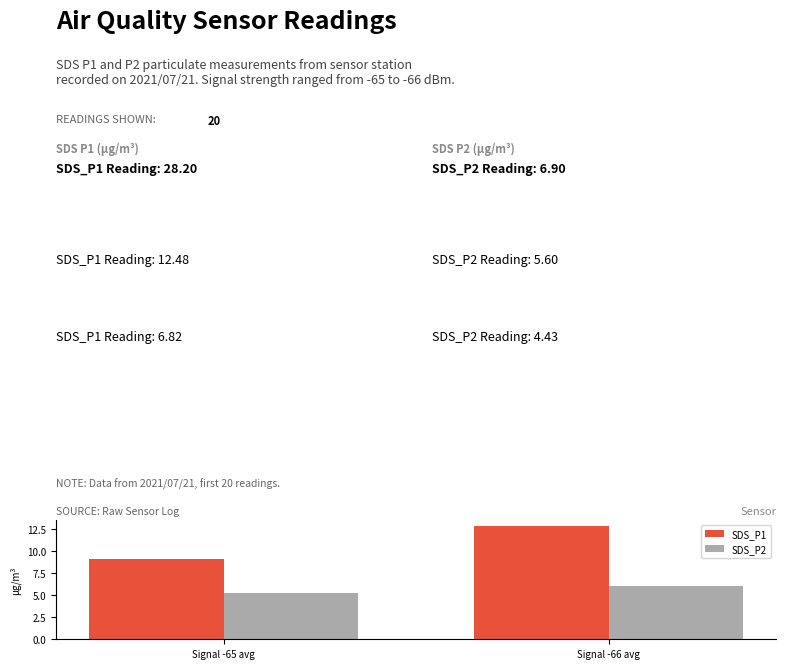

Rank the series by their maximum value, from lowest to highest.

SDS_P2, SDS_P1